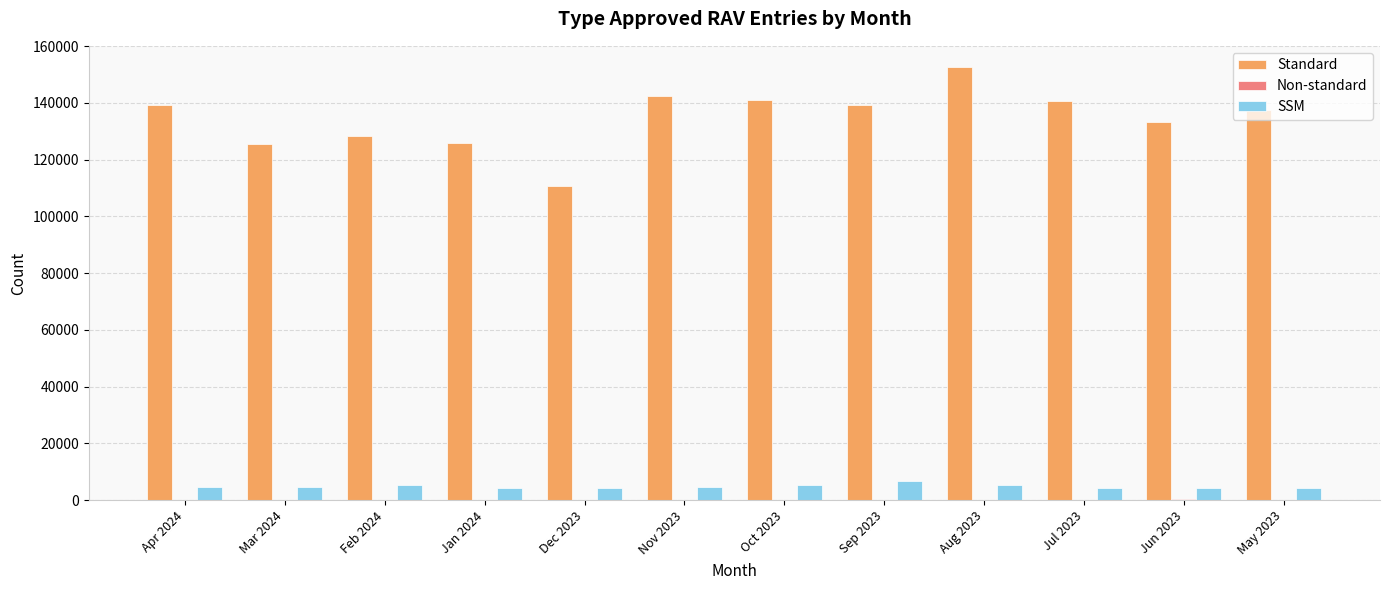

Which series changed the most between Mar 2024 and Dec 2023?

Standard